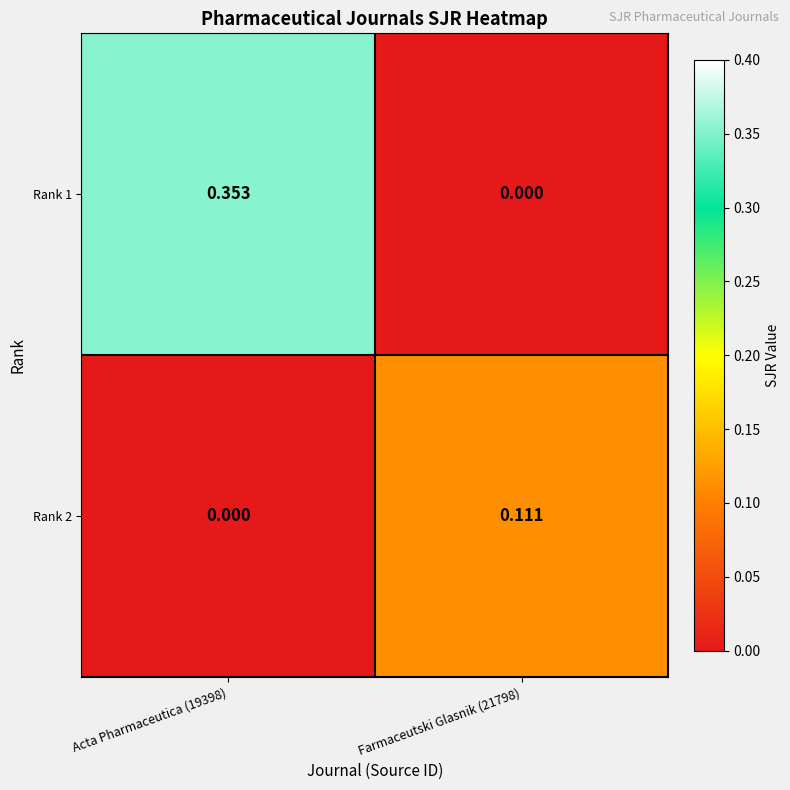

Is the value of Rank 2 at Acta Pharmaceutica (19398) greater than the value of Rank 1 at Acta Pharmaceutica (19398)?

No